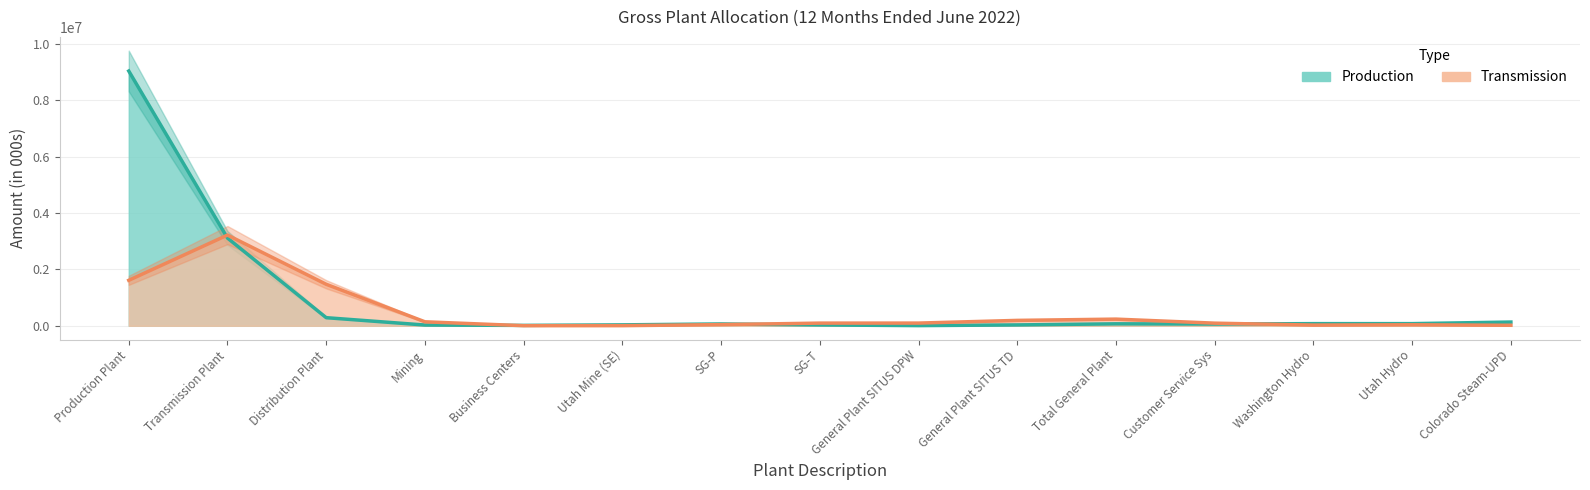

What is the label of the 14th point from the left?

Utah Hydro